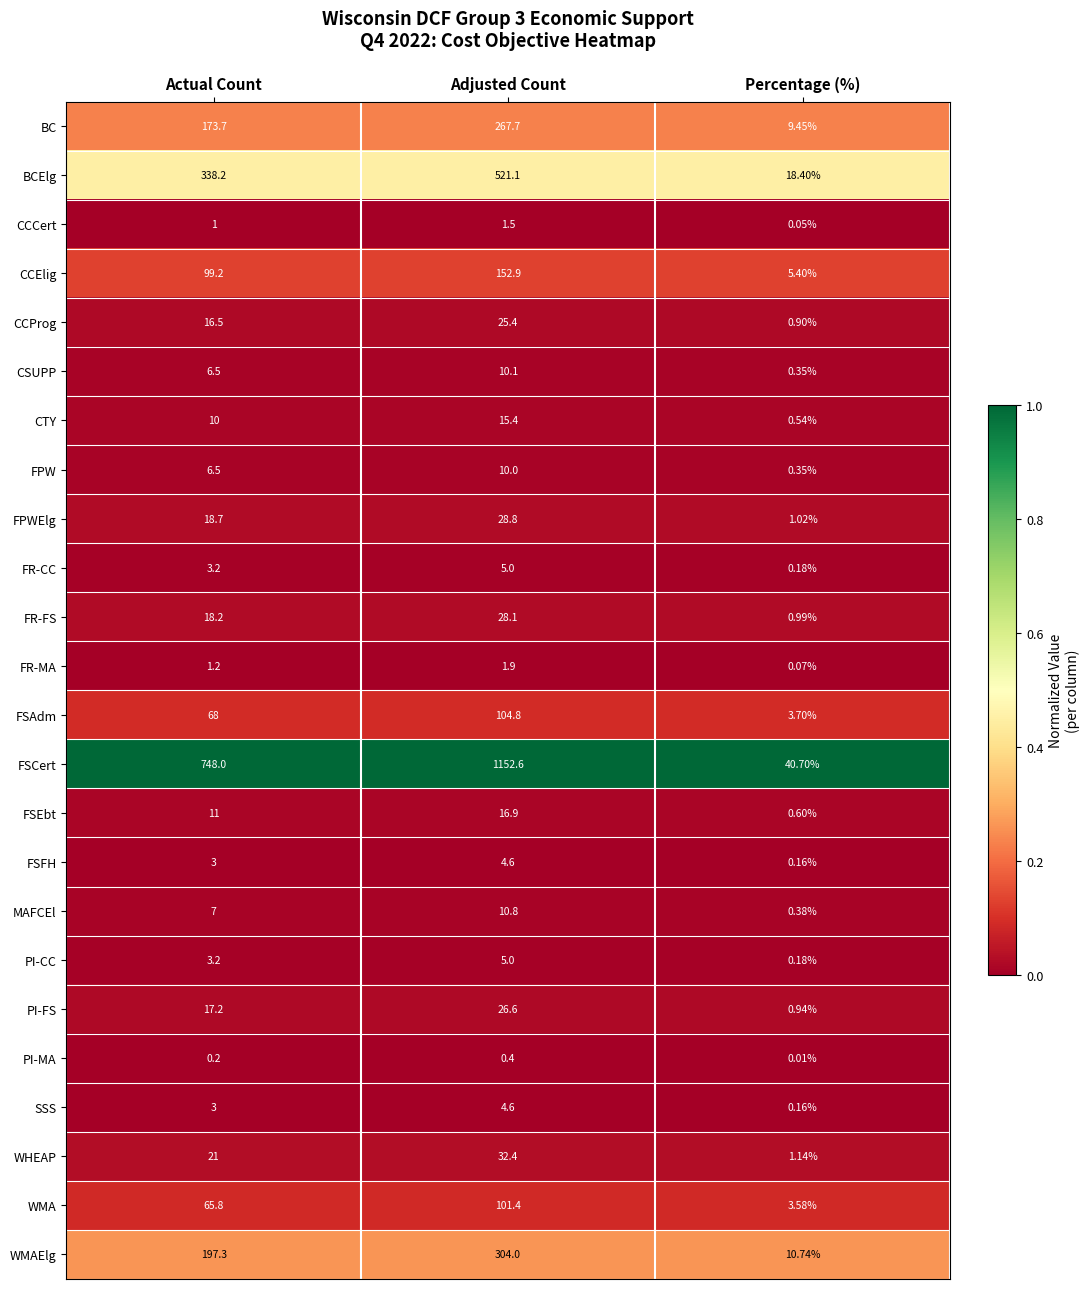

Is the value of FSFH at Adjusted Count greater than the value of BCElg at Percentage (%)?

No